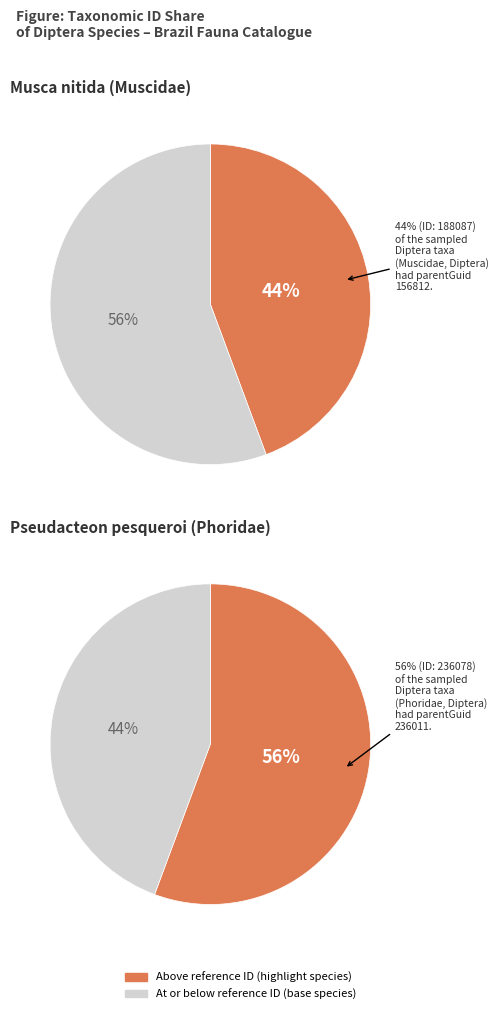

How many slices are in this pie chart?

2